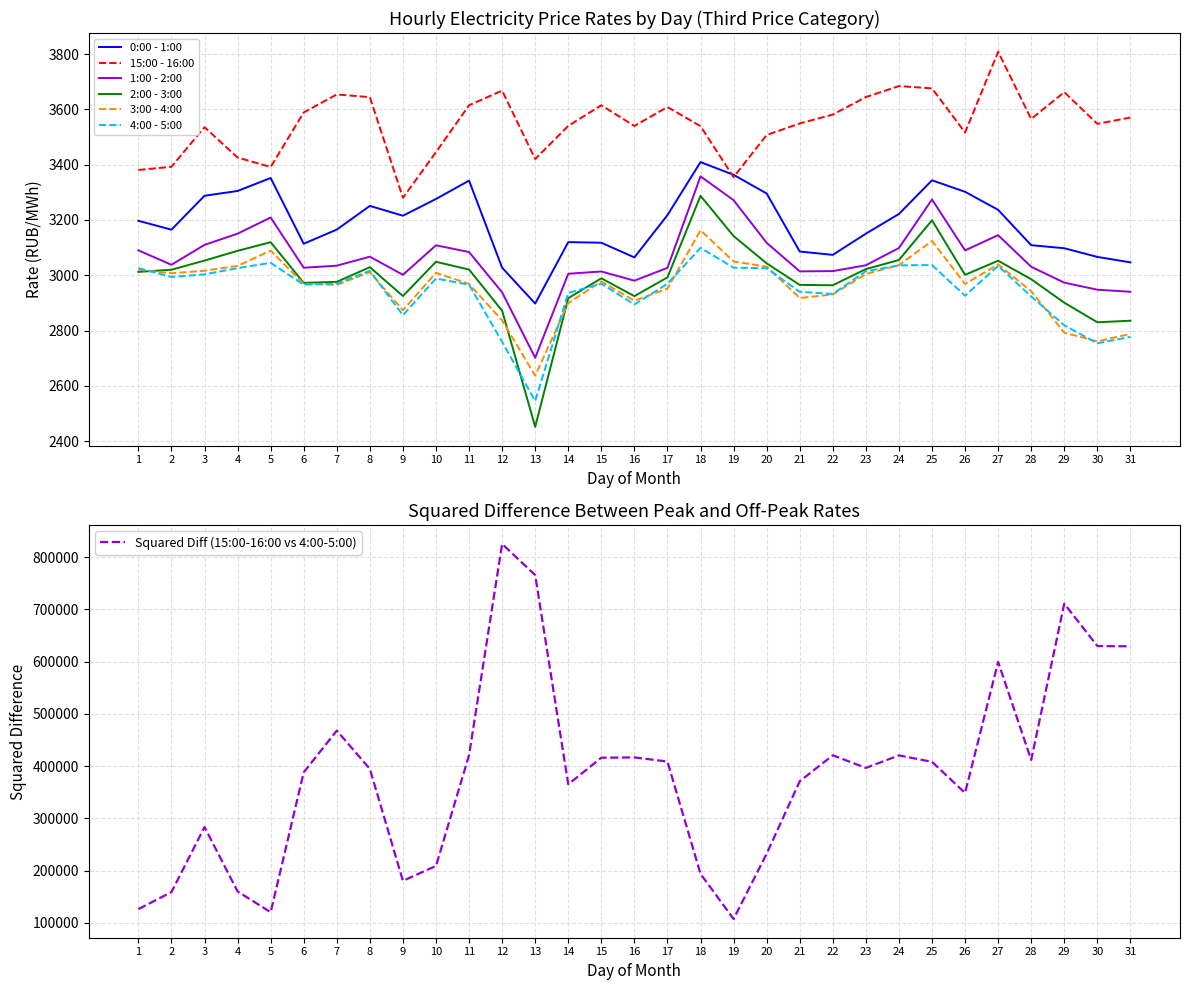

Read the 3:00 - 4:00 value at 27.

3039.1